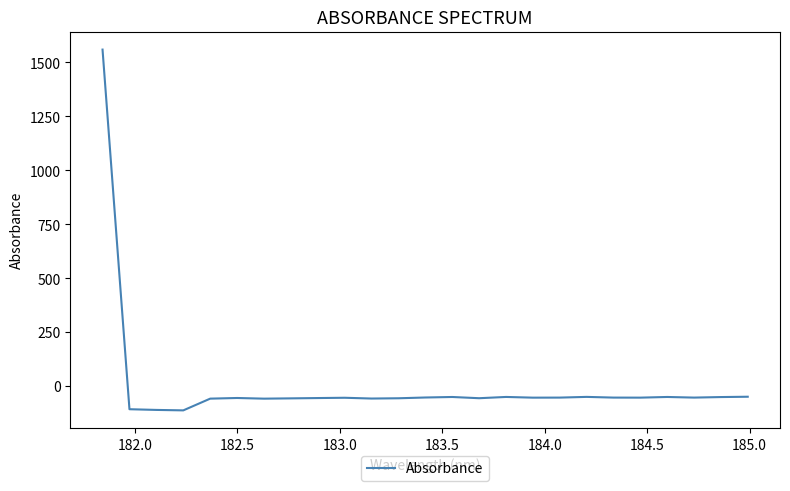

What is the difference between the maximum and minimum values?

1672.0